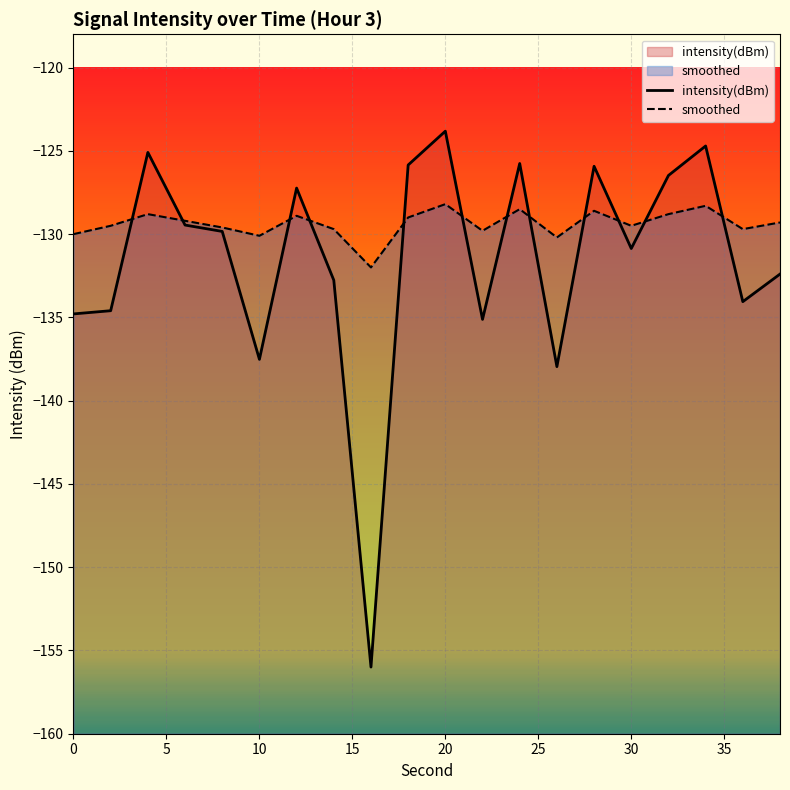

Which series has the largest total across all categories?

smoothed